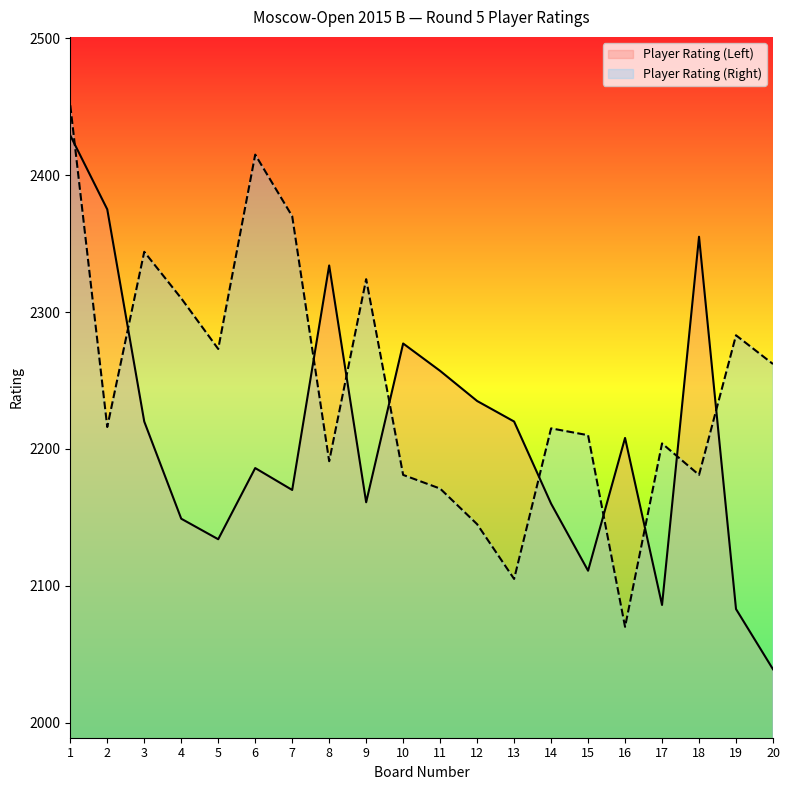

What are all the series names shown in the legend?

Player Rating (Left), Player Rating (Right)